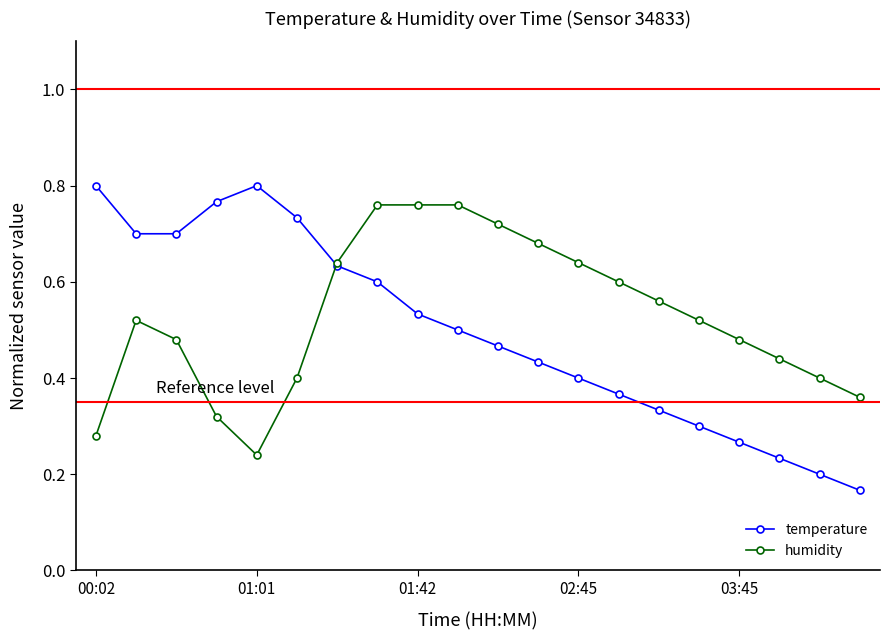

At how many categories does at least one series exceed 0?

20